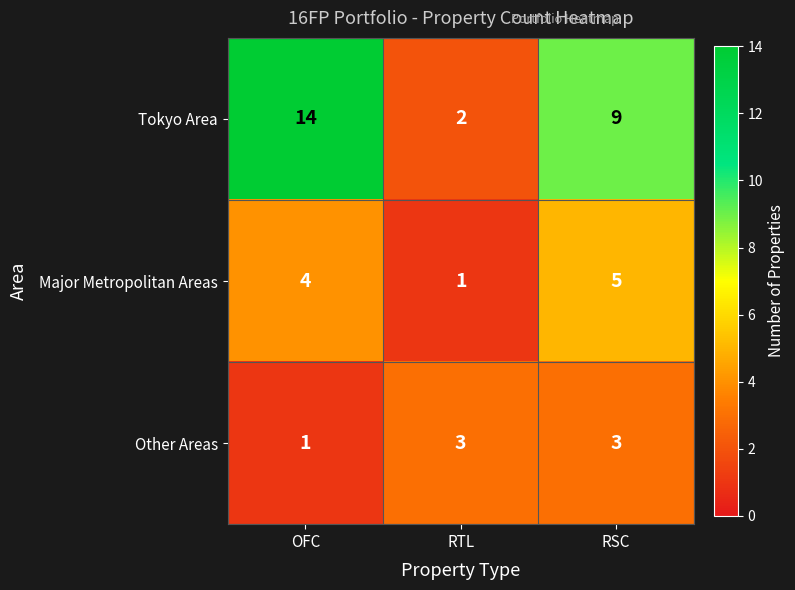

Where is Major Metropolitan Areas nearest to the value 3?

OFC